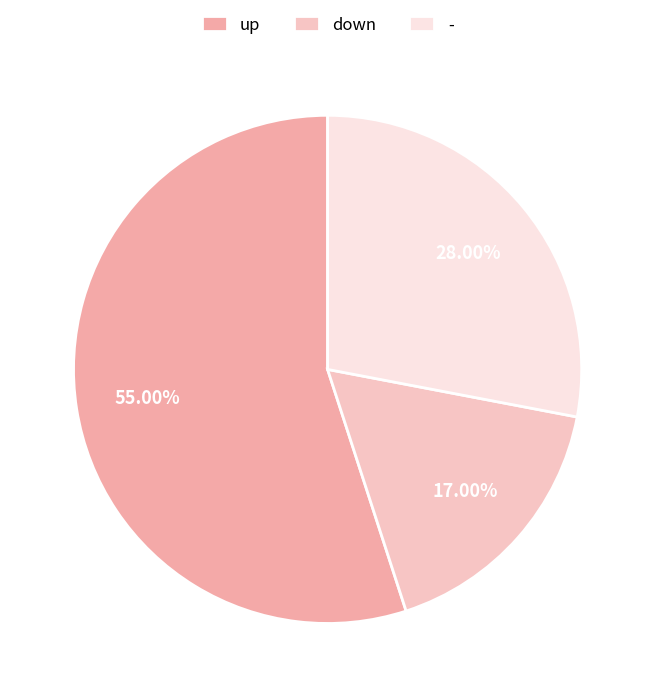

To the nearest percent, what is the combined percentage of up and down?

72%